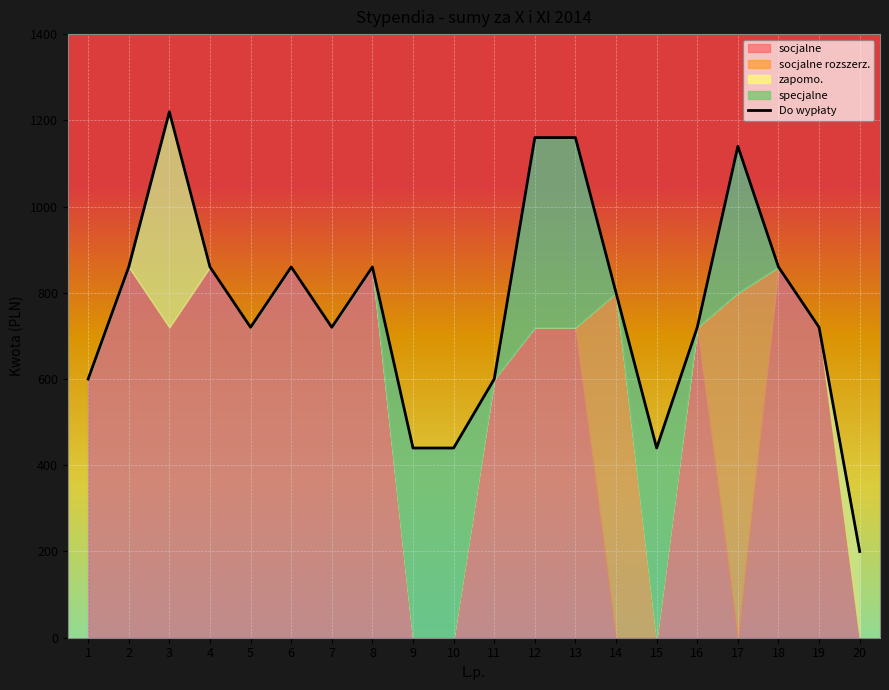

Count the number of categories in the chart.

20